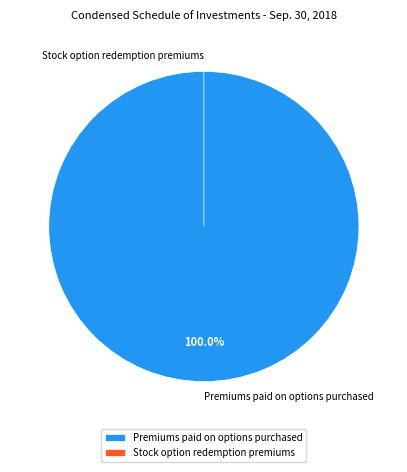

To the nearest percent, what is the average slice percentage?

50%